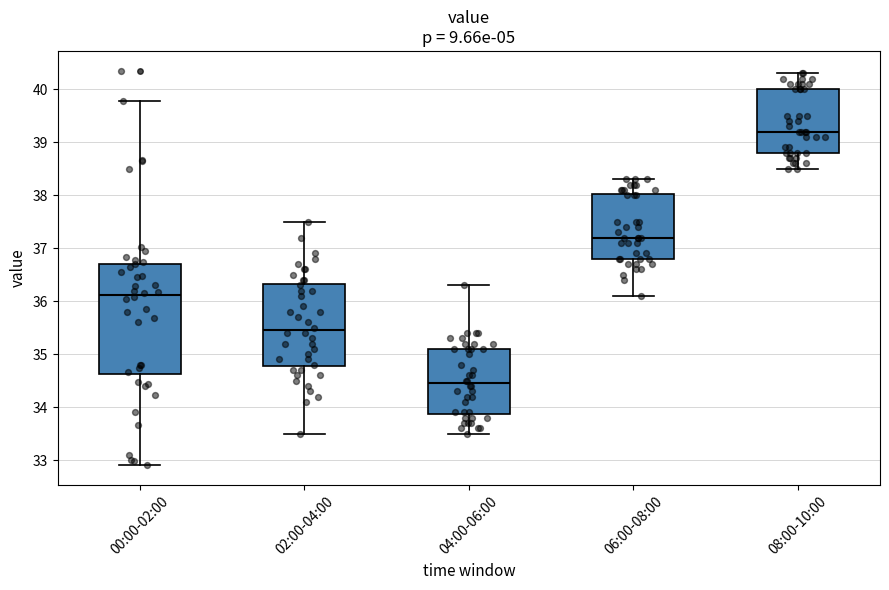

Which box is the tallest, from its lower edge to its upper edge?

00:00-02:00